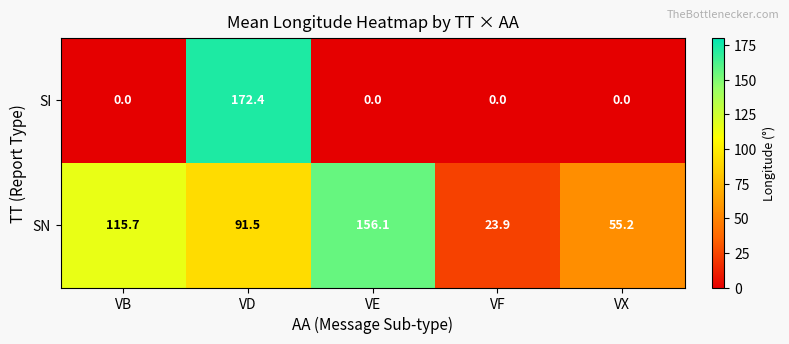

What is the approximate value of SN at VD?

91.5